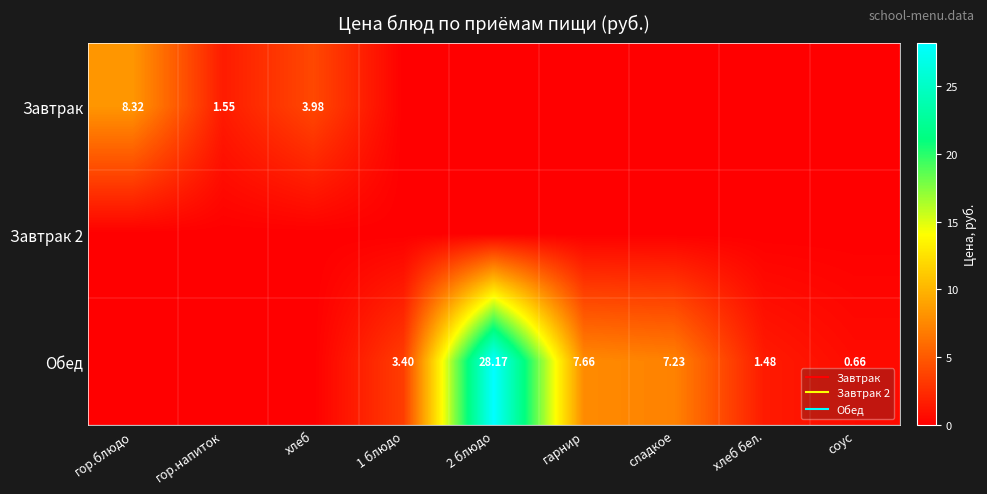

Which category has the highest value across all series?

2 блюдо